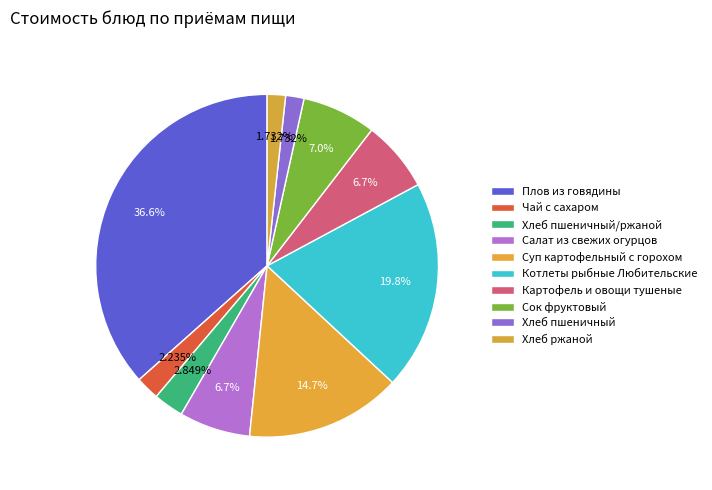

How many segments does this pie chart have?

10